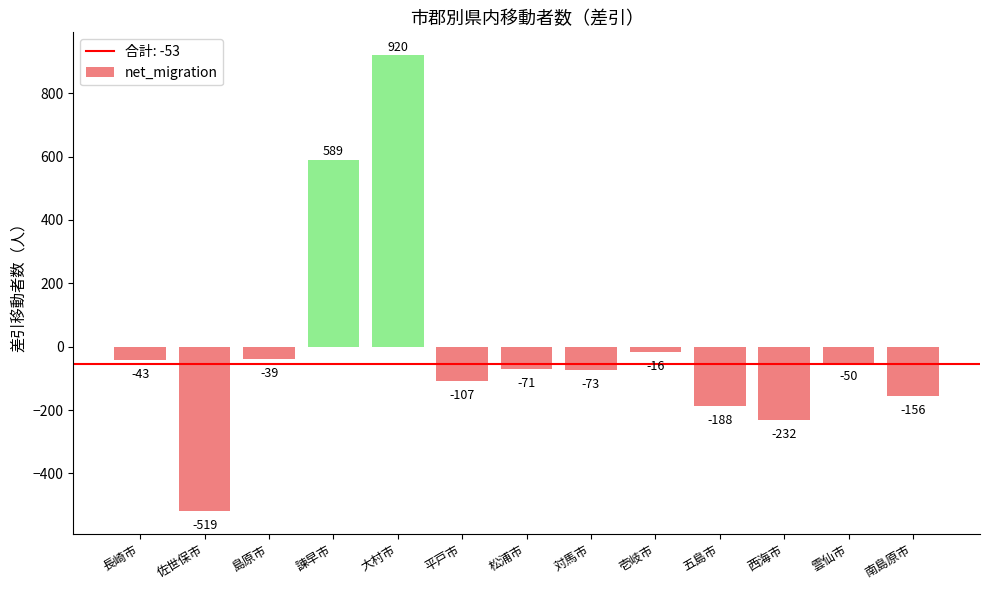

How many series are shown in this chart?

1